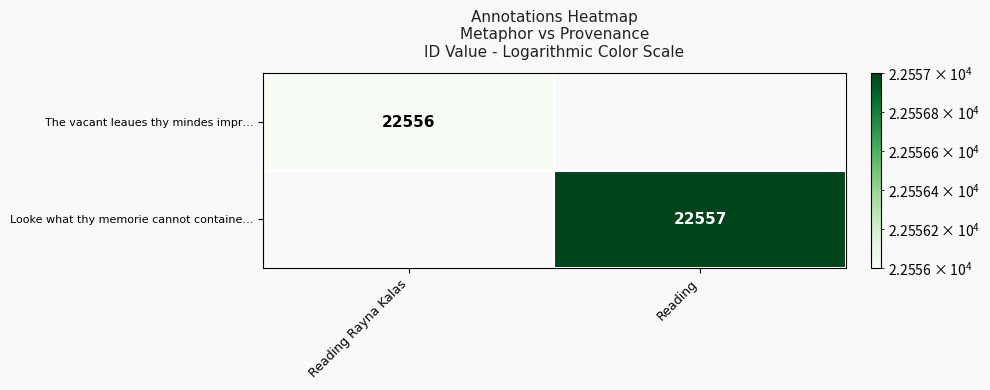

What is the approximate value of The vacant leaues thy mindes impr… at Reading Rayna Kalas?

22556.0